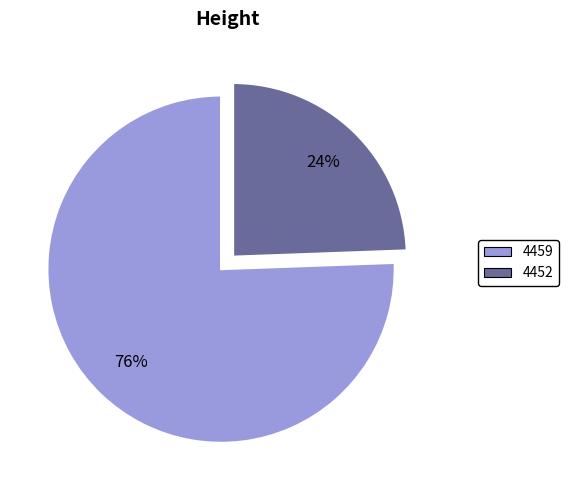

Count the number of slices in the pie.

2